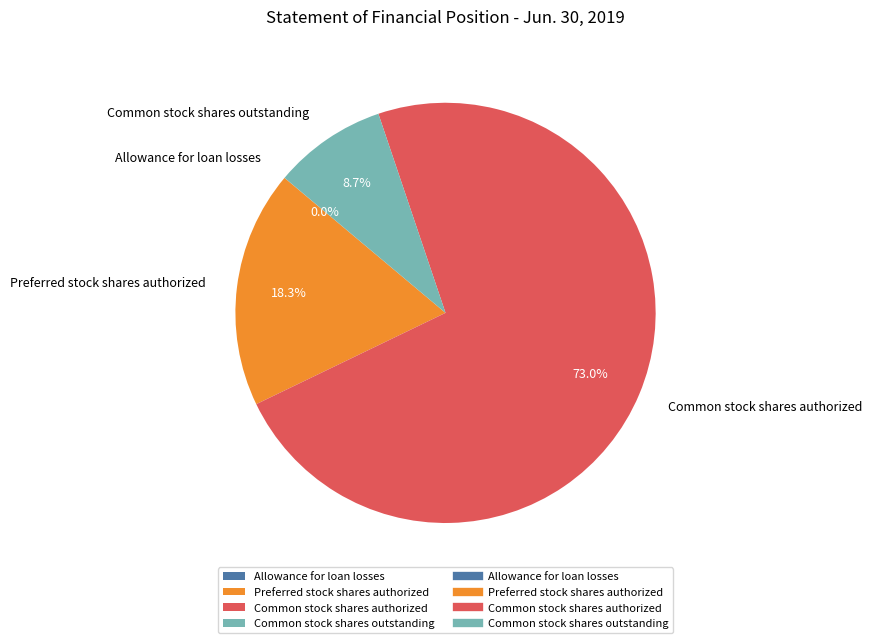

Which slice represents more than half of the pie?

Common stock shares authorized